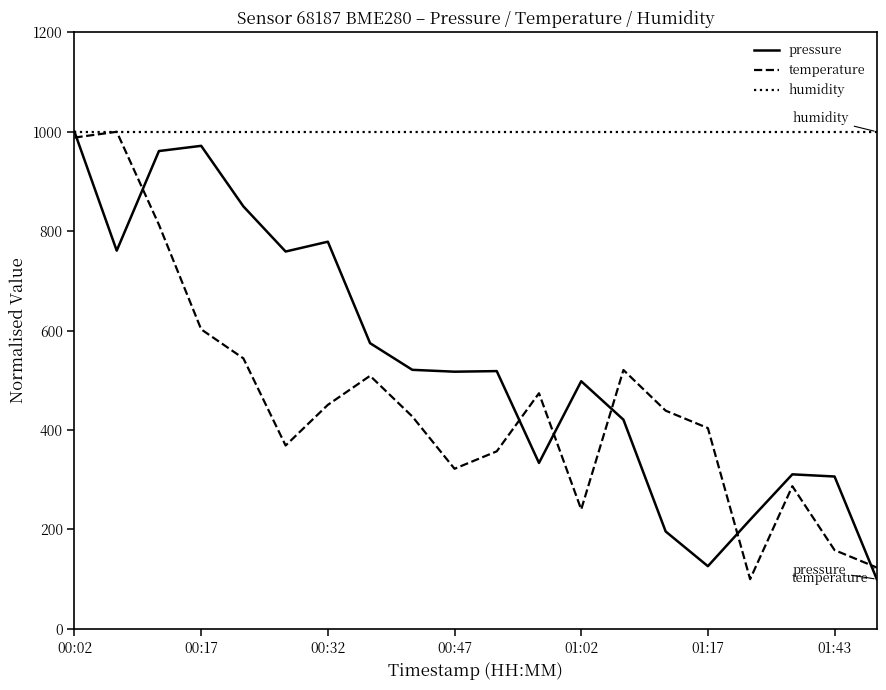

What is the difference between the maximum and minimum values in the pressure series?

900.0